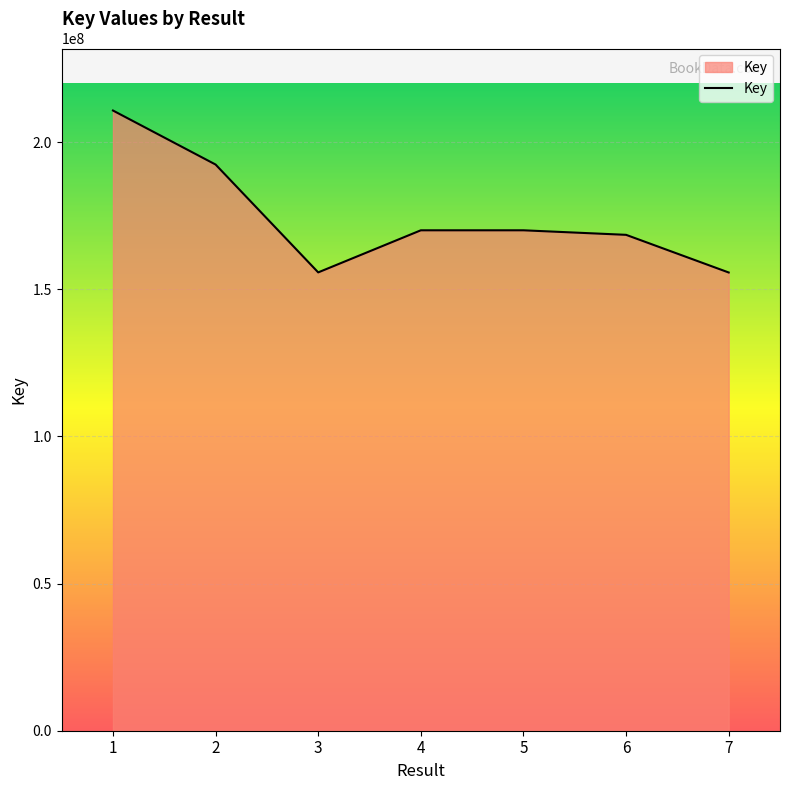

At which category does the chart reach its peak across all series?

1